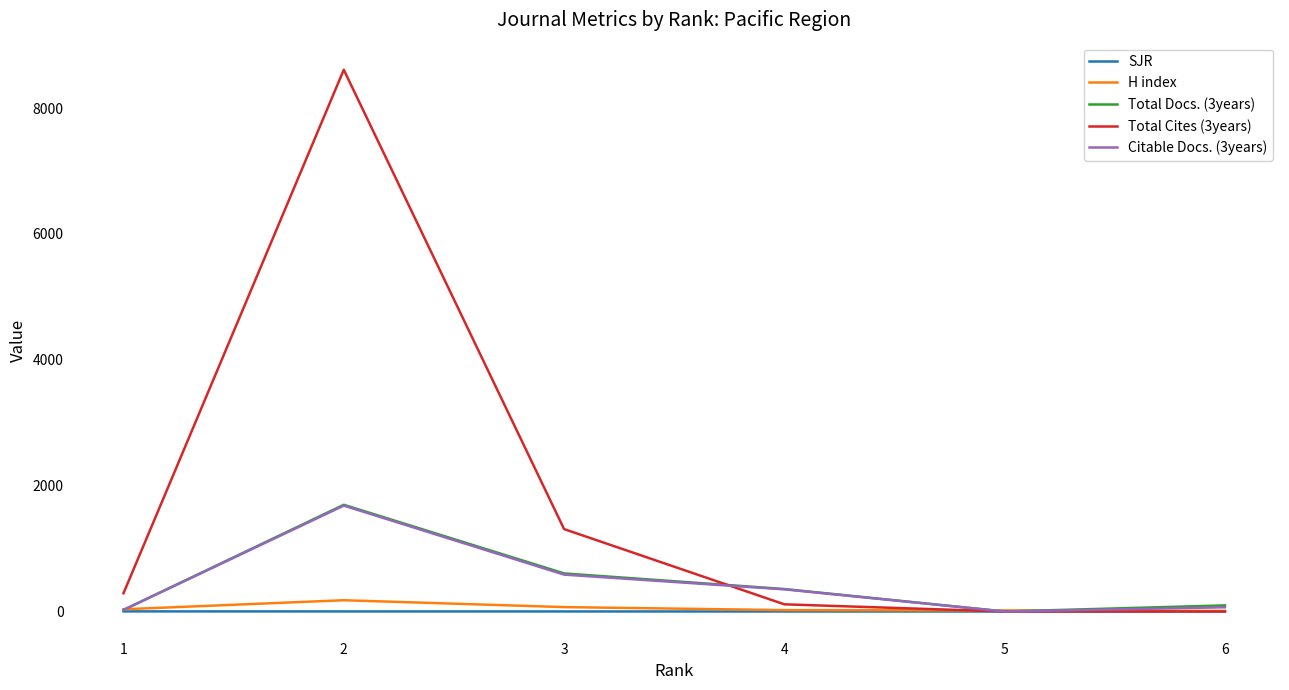

The Citable Docs. (3years) series shows 910.7 at 3. True or false?

False